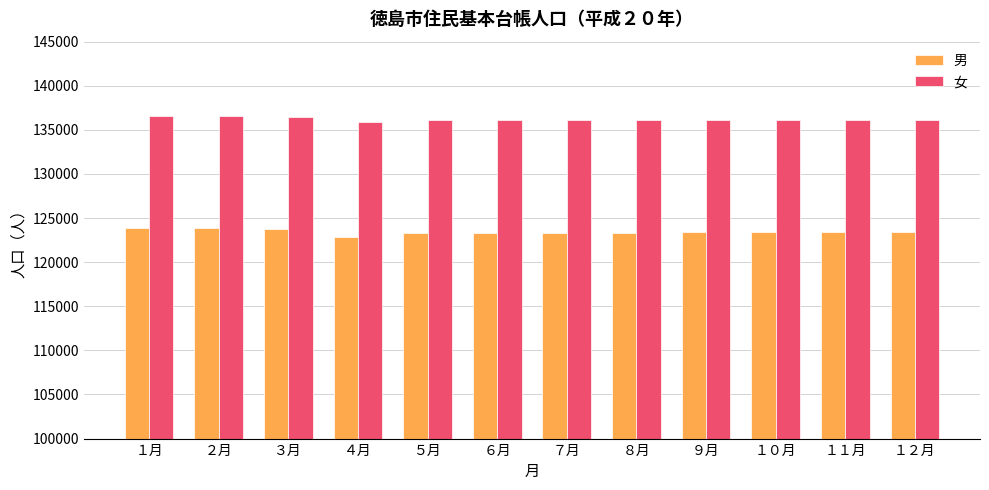

How many bars are there in each group?

2